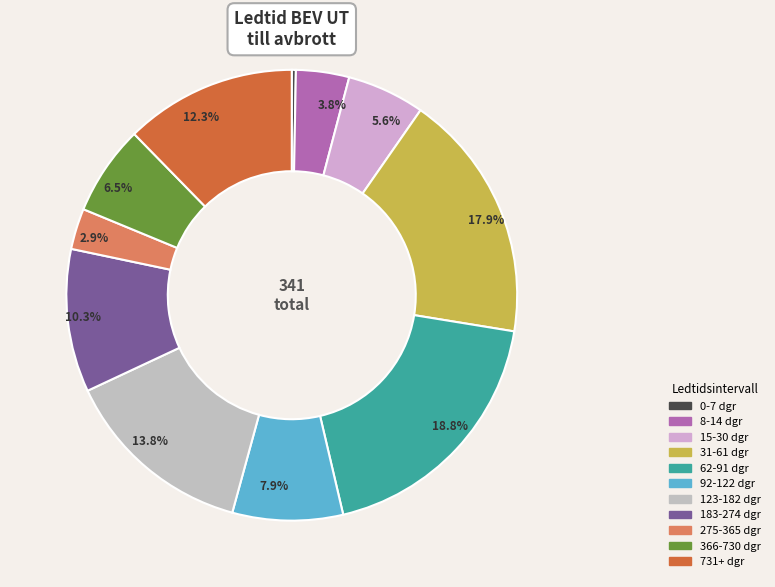

How much of the chart is everything except 62-91 dgr?

81.2%